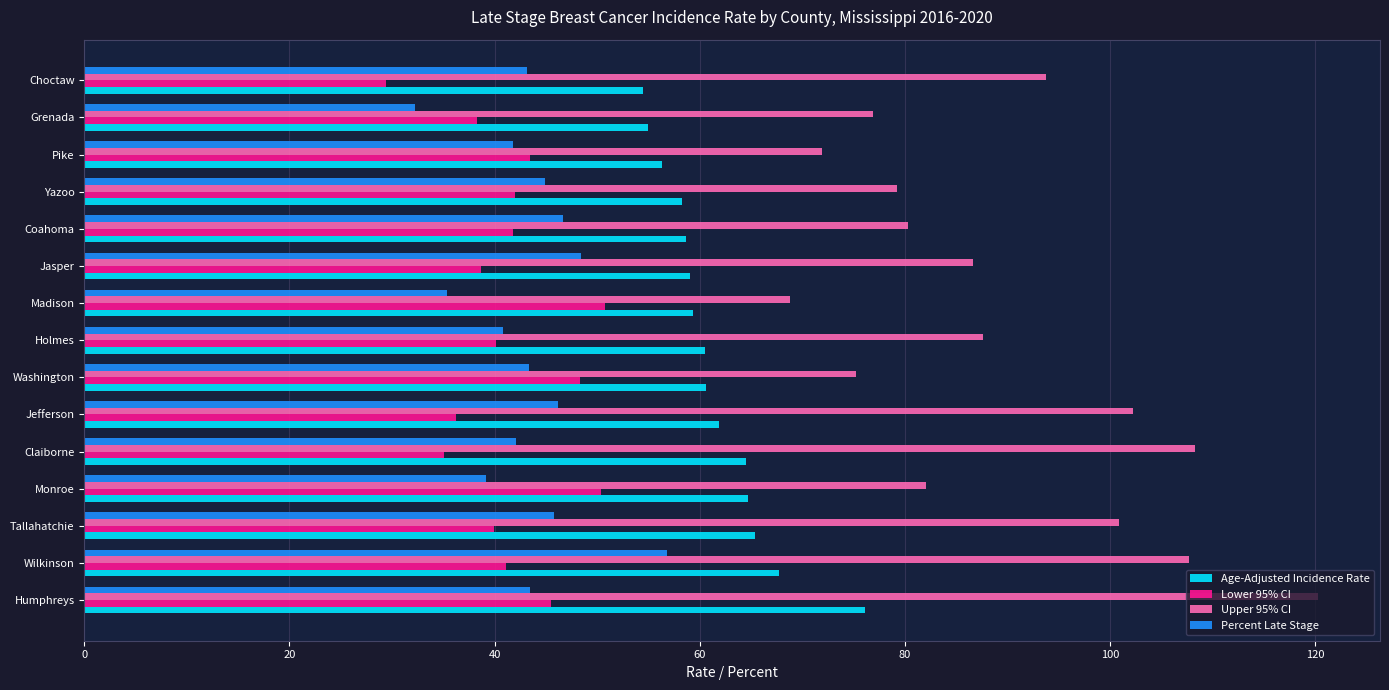

What is the difference between the second highest and second lowest values in the Age-Adjusted Incidence Rate series?

12.7